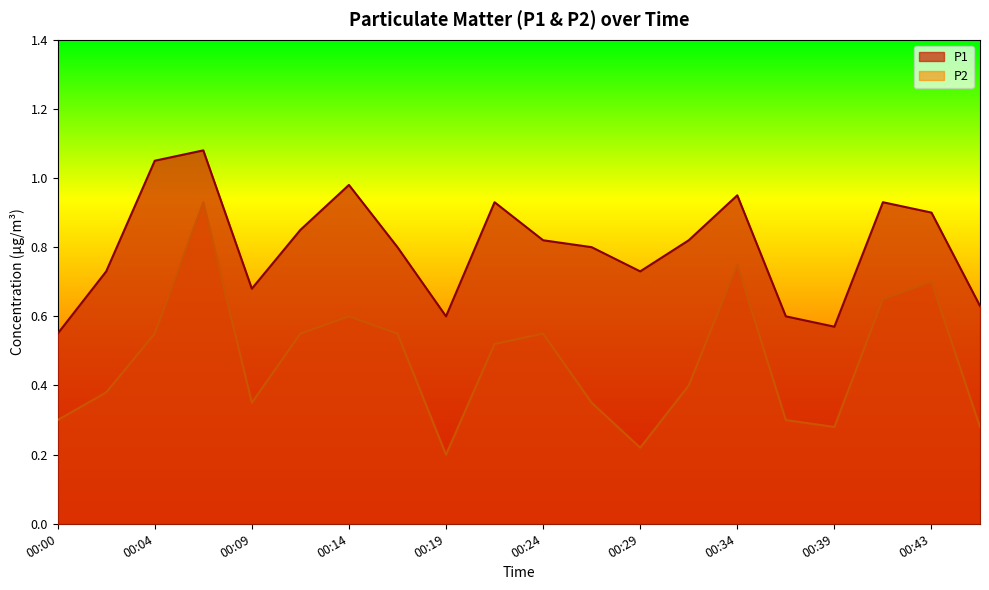

Between 00:12 and 00:07, which is larger?

00:07